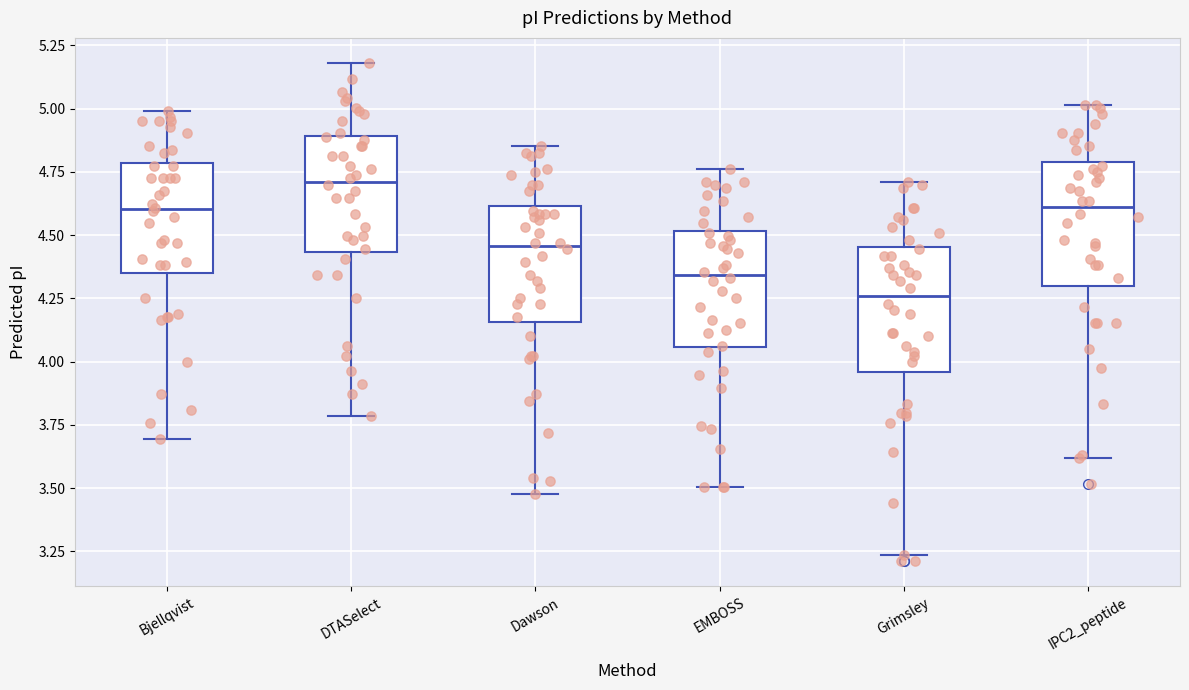

Which box has the highest median line?

DTASelect